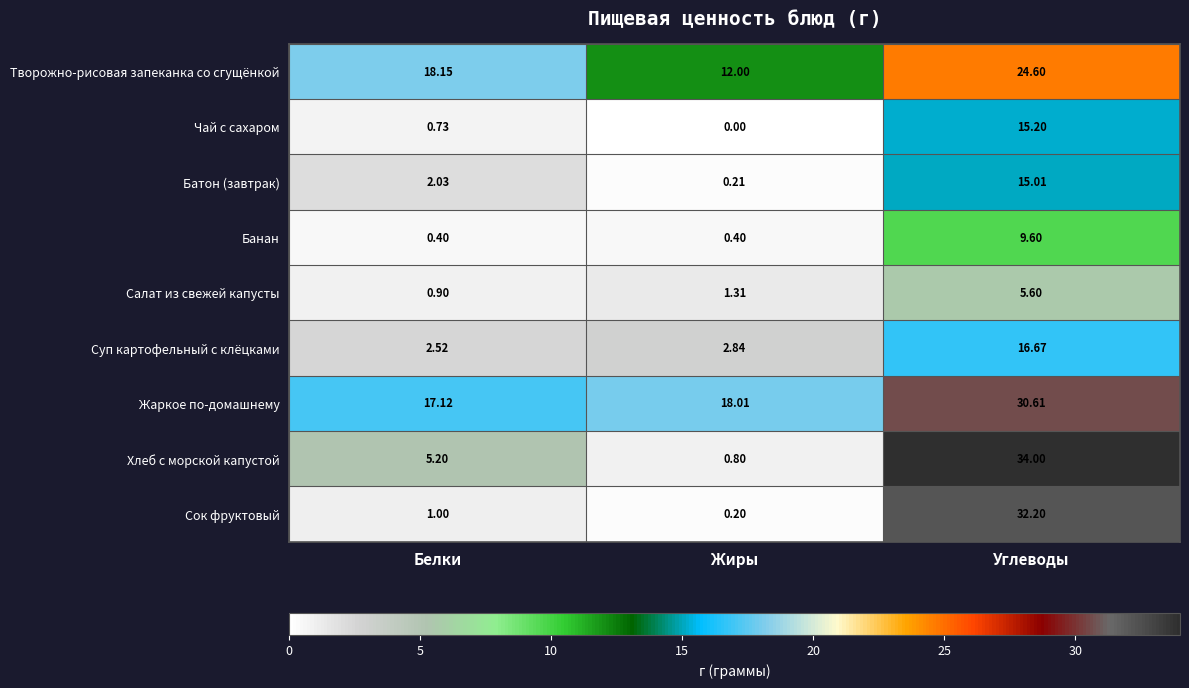

At which category is the sum across all series the highest?

Углеводы